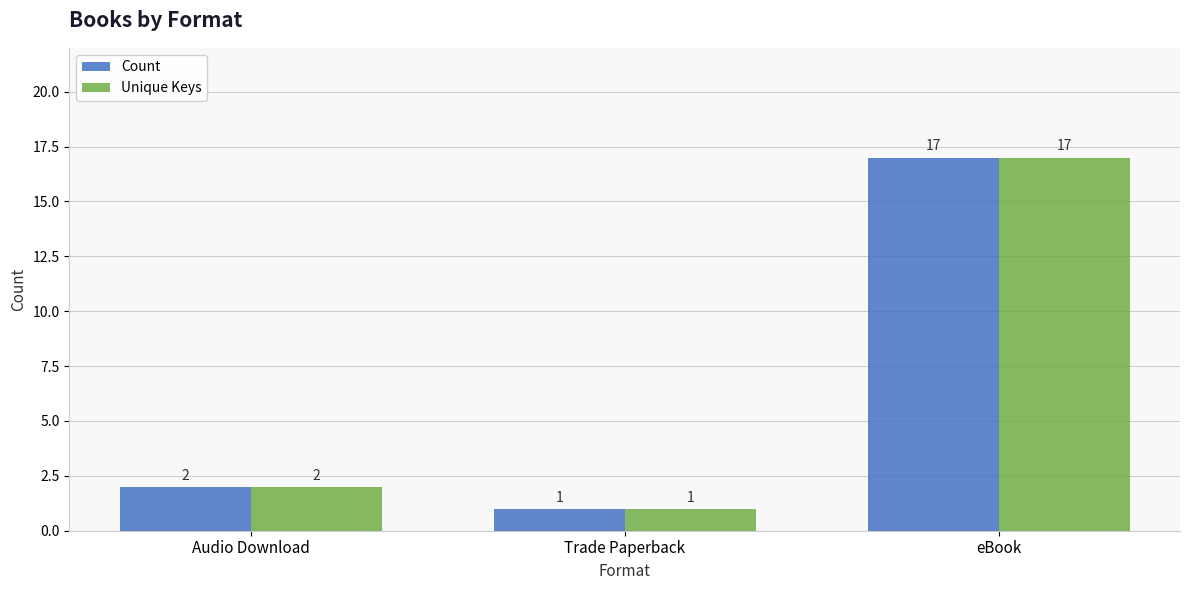

Where is Unique Keys nearest to the value 9?

Audio Download